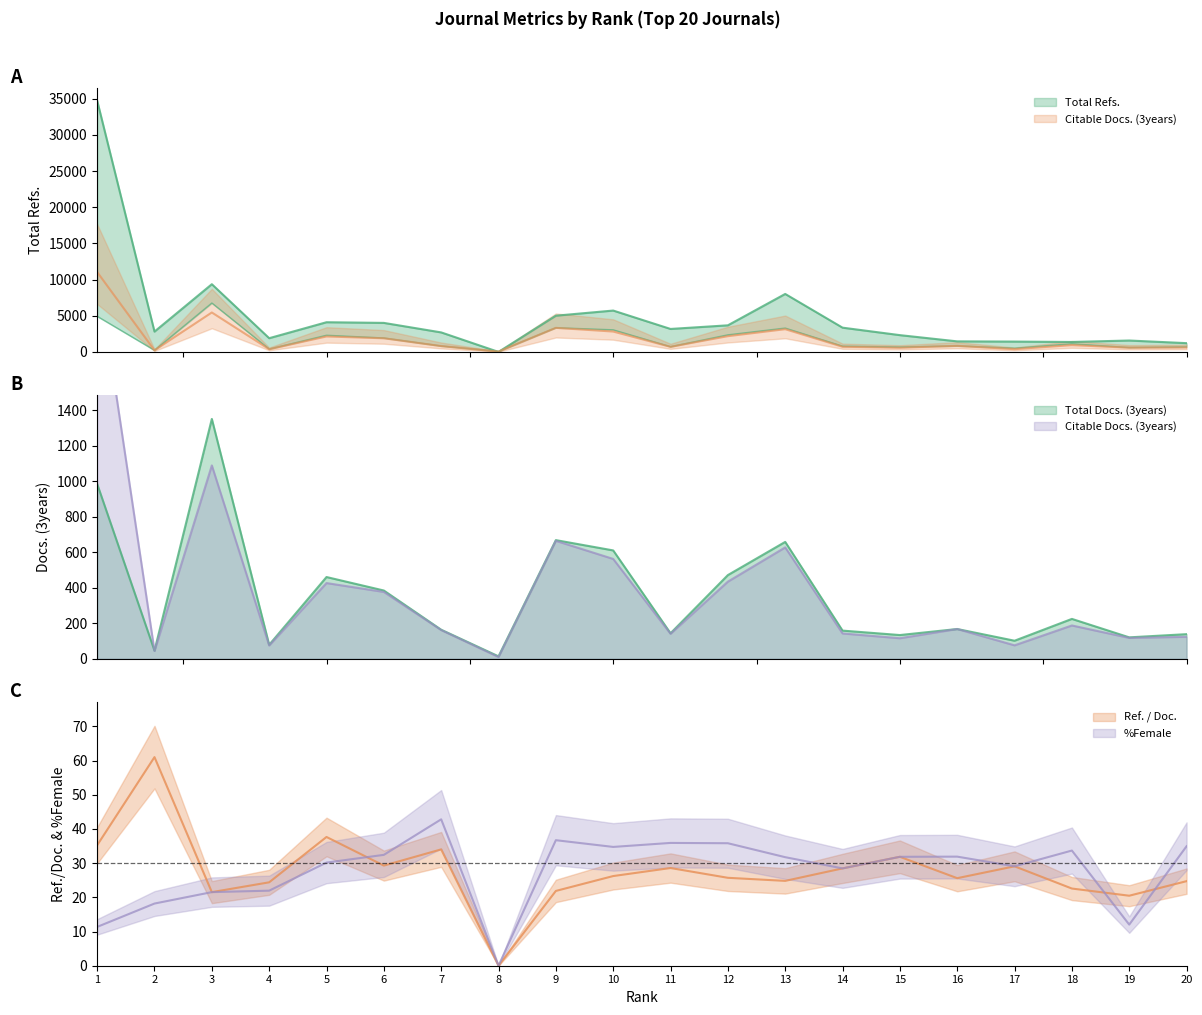

True or false: Total Docs. (3years) and Total Refs. intersect in this chart.

True